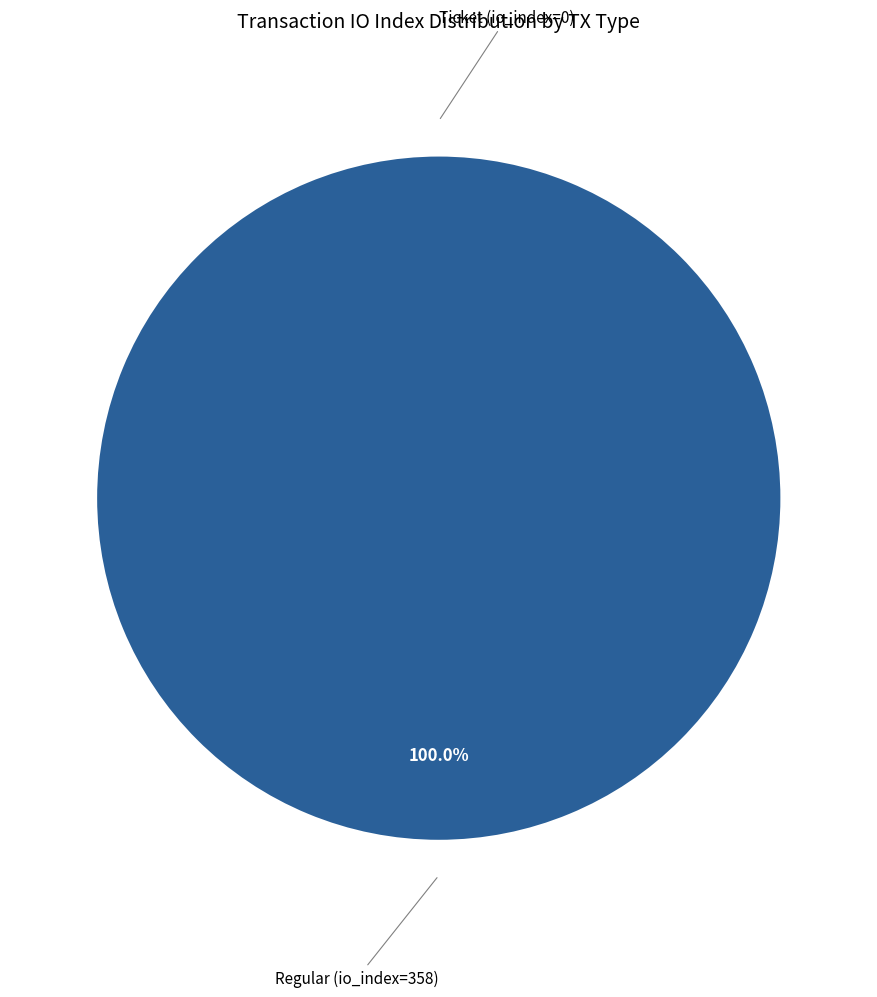

Is the sum of Regular (io_index=358) and Ticket (io_index=0) greater than half?

Yes